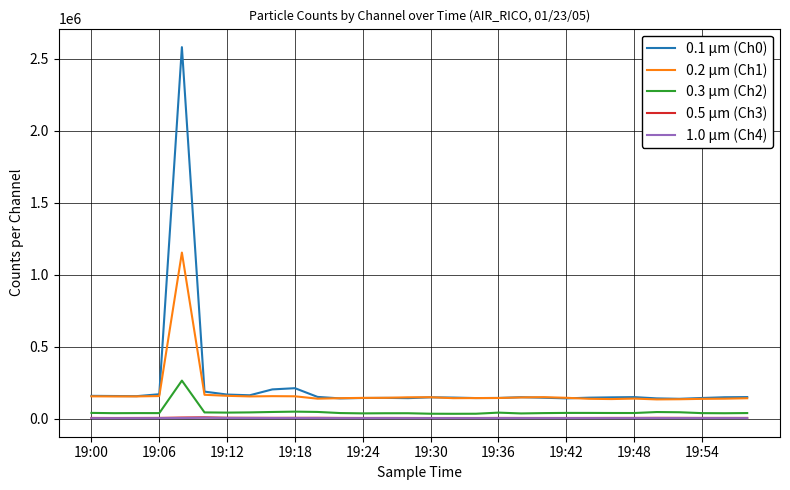

Which series has the largest range (max minus min)?

0.1 µm (Ch0)